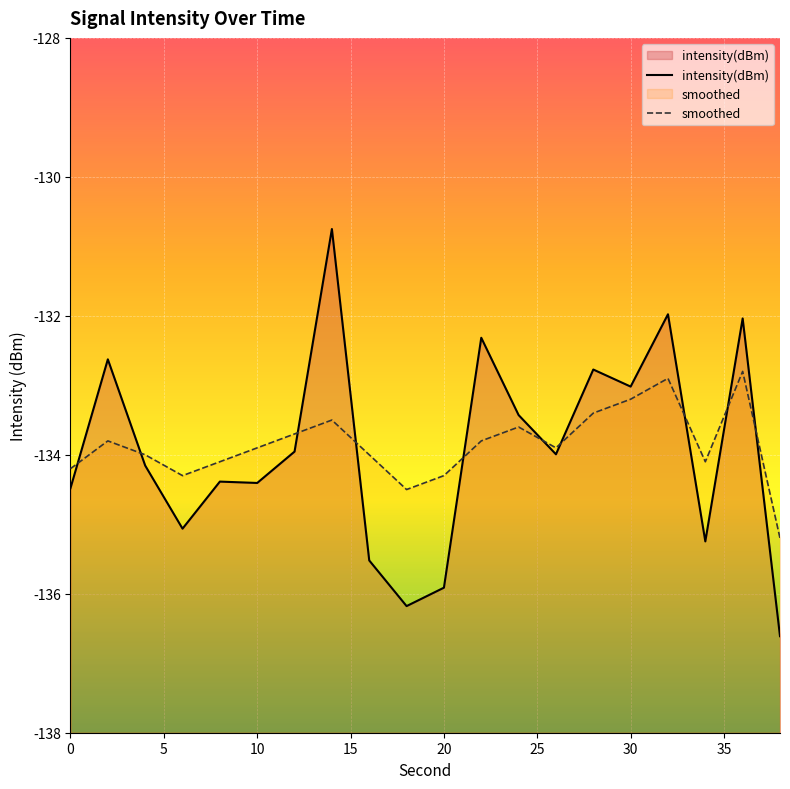

After their last crossing, which series has the higher values: smoothed or intensity(dBm)?

smoothed